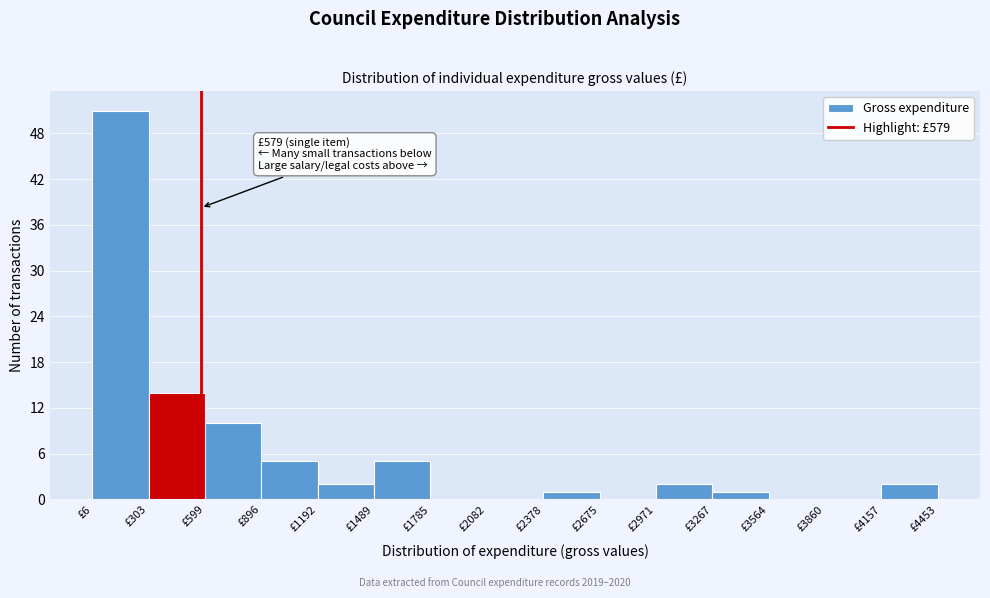

Which range on the x-axis has the tallest bar?

0 to 300